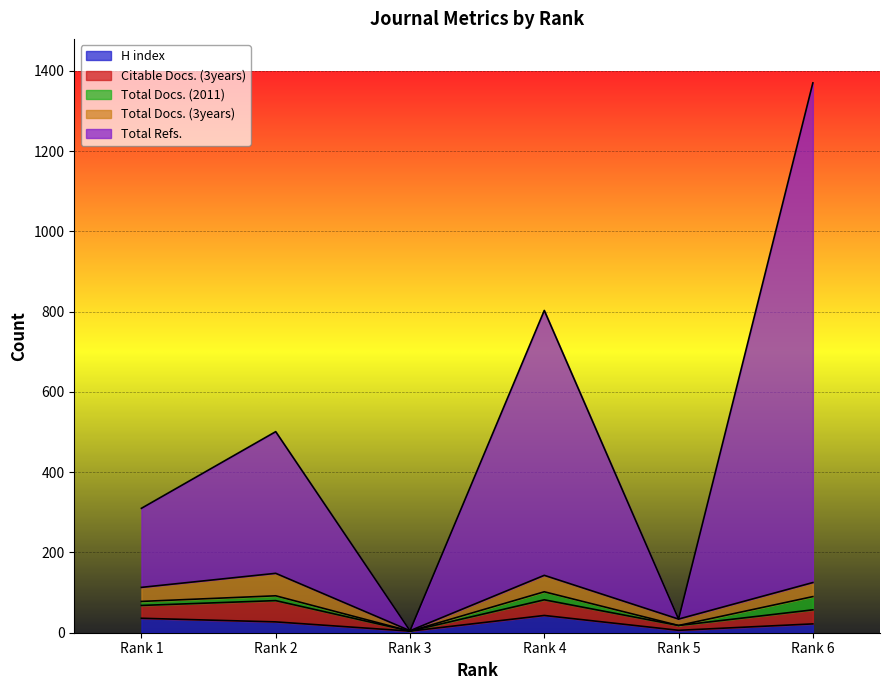

Where does the Citable Docs. (3years) series first go above 35?

Rank 2